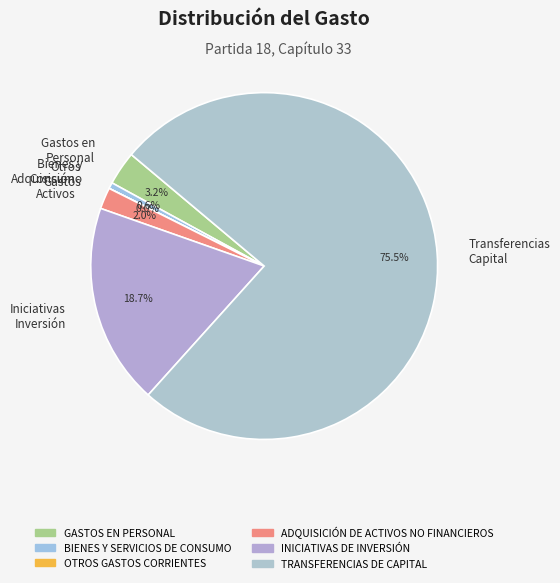

Does any single category account for the majority?

Yes